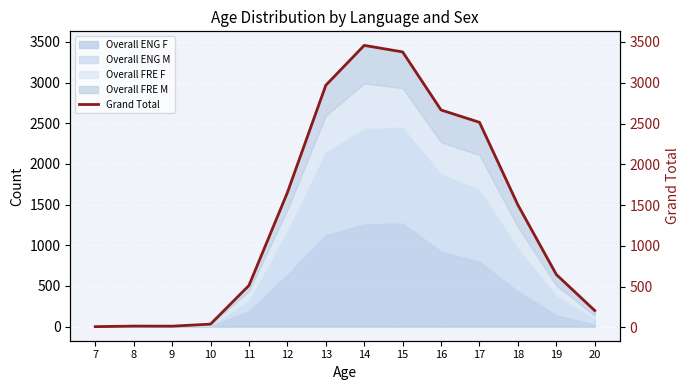

How many points are higher than both their immediate neighbors (excluding endpoints)?

2